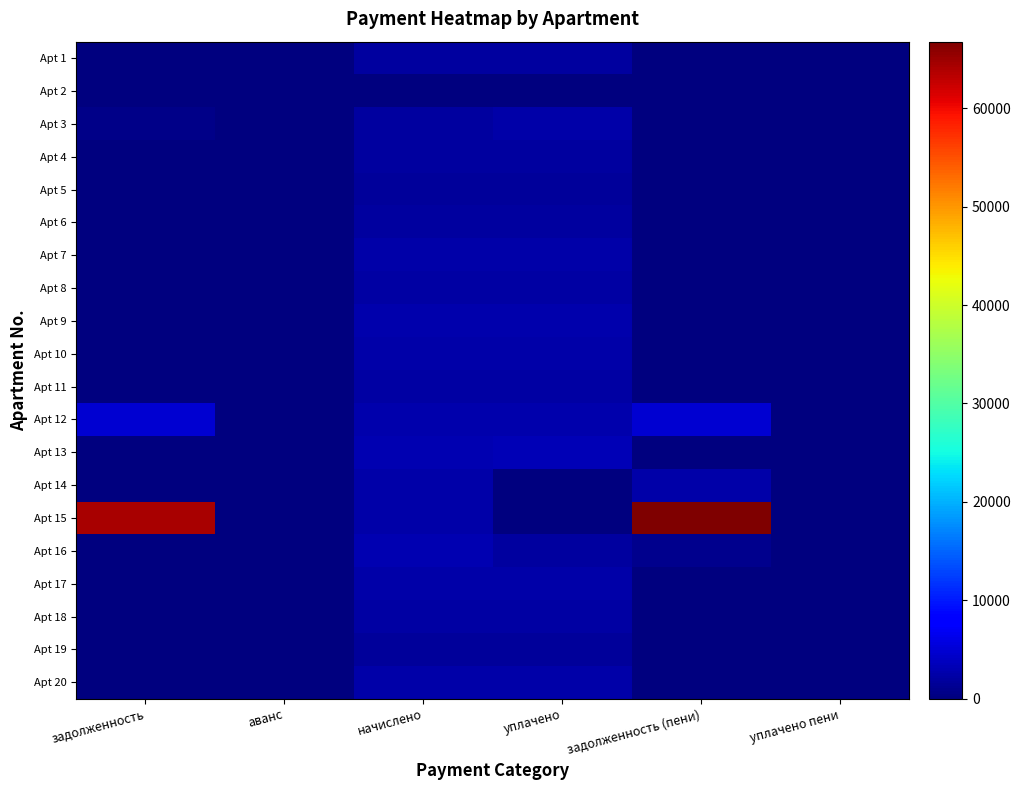

Reading left to right, what are all the values shown in this chart?

Apt 1: задолженность=0.0	аванс=0.0	начислено=1983.3	уплачено=1983.3	задолженность (пени)=0.0	уплачено пени=0.0
Apt 2: задолженность=0.0	аванс=0.0	начислено=0.0	уплачено=0.0	задолженность (пени)=0.0	уплачено пени=0.0
Apt 3: задолженность=631.8	аванс=0.0	начислено=1895.3	уплачено=2527.1	задолженность (пени)=0.0	уплачено пени=0.0
Apt 4: задолженность=0.0	аванс=0.0	начислено=1983.3	уплачено=1983.3	задолженность (пени)=0.0	уплачено пени=0.0
Apt 5: задолженность=45.7	аванс=0.0	начислено=1583.7	уплачено=1629.4	задолженность (пени)=0.0	уплачено пени=0.0
Apt 6: задолженность=0.0	аванс=0.0	начислено=1869.7	уплачено=1869.7	задолженность (пени)=0.0	уплачено пени=0.0
Apt 7: задолженность=0.0	аванс=0.0	начислено=2599.2	уплачено=2599.2	задолженность (пени)=0.0	уплачено пени=0.0
Apt 8: задолженность=0.0	аванс=0.0	начислено=2232.6	уплачено=2232.6	задолженность (пени)=0.0	уплачено пени=0.0
Apt 9: задолженность=0.0	аванс=0.0	начислено=2734.8	уплачено=2734.8	задолженность (пени)=0.0	уплачено пени=0.0
Apt 10: задолженность=0.0	аванс=0.0	начислено=2503.9	уплачено=2503.9	задолженность (пени)=0.0	уплачено пени=0.0
Apt 11: задолженность=61.9	аванс=0.0	начислено=2221.6	уплачено=2283.5	задолженность (пени)=0.0	уплачено пени=0.0
Apt 12: задолженность=4869.7	аванс=0.0	начислено=2665.2	уплачено=2665.2	задолженность (пени)=4869.7	уплачено пени=0.0
Apt 13: задолженность=91.6	аванс=0.0	начислено=3064.8	уплачено=3156.3	задолженность (пени)=0.0	уплачено пени=0.0
Apt 14: задолженность=0.0	аванс=0.0	начислено=2588.2	уплачено=0.0	задолженность (пени)=2588.2	уплачено пени=0.0
Apt 15: задолженность=64184.1	аванс=0.0	начислено=2569.9	уплачено=0.0	задолженность (пени)=66753.9	уплачено пени=0.0
Apt 16: задолженность=0.0	аванс=0.0	начислено=3083.1	уплачено=2055.4	задолженность (пени)=1027.7	уплачено пени=0.0
Apt 17: задолженность=0.0	аванс=0.0	начислено=2529.5	уплачено=2529.5	задолженность (пени)=0.0	уплачено пени=0.0
Apt 18: задолженность=0.0	аванс=0.0	начислено=2206.9	уплачено=2206.9	задолженность (пени)=0.0	уплачено пени=0.0
Apt 19: задолженность=0.0	аванс=0.0	начислено=1671.7	уплачено=1671.7	задолженность (пени)=0.0	уплачено пени=0.0
Apt 20: задолженность=0.0	аванс=0.0	начислено=2529.5	уплачено=2529.5	задолженность (пени)=0.0	уплачено пени=0.0